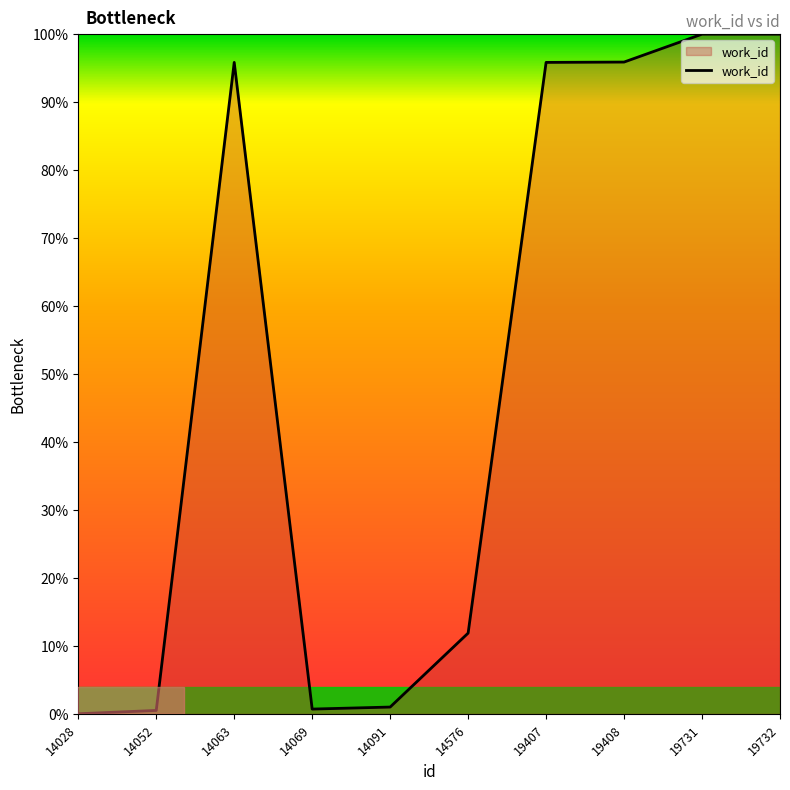

Is it true that the value at 19731 is 100.0?

True